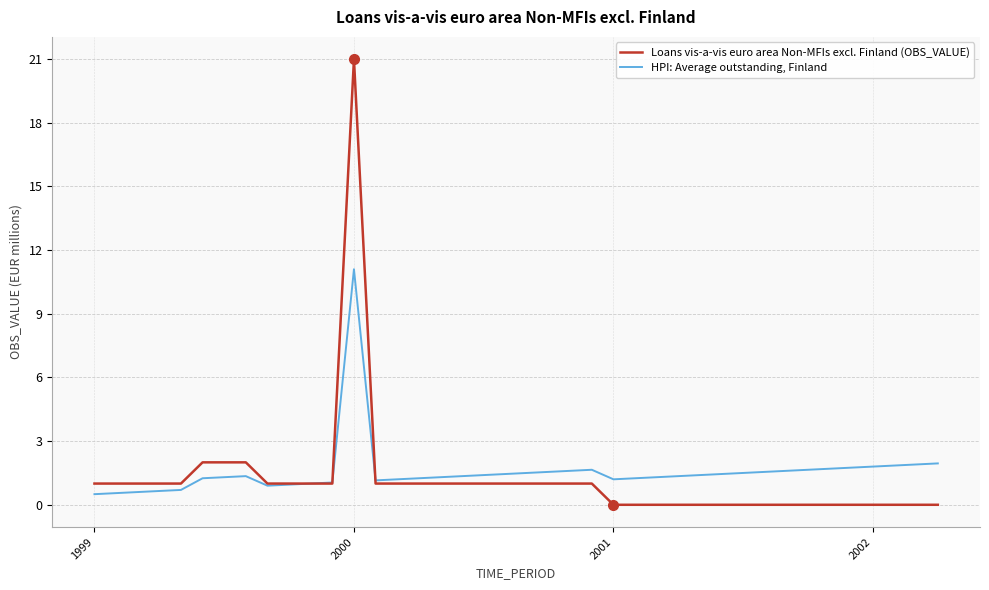

Rank the series by their maximum value, from lowest to highest.

HPI: Average outstanding, Finland, Loans vis-a-vis euro area Non-MFIs excl. Finland (OBS_VALUE)